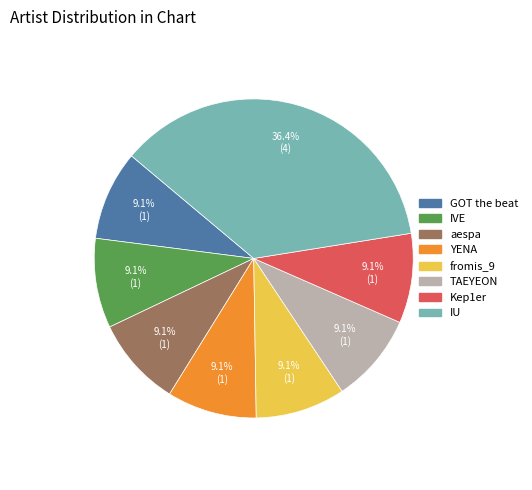

Approximately how many times larger is the value at GOT the beat compared to TAEYEON?

1.0